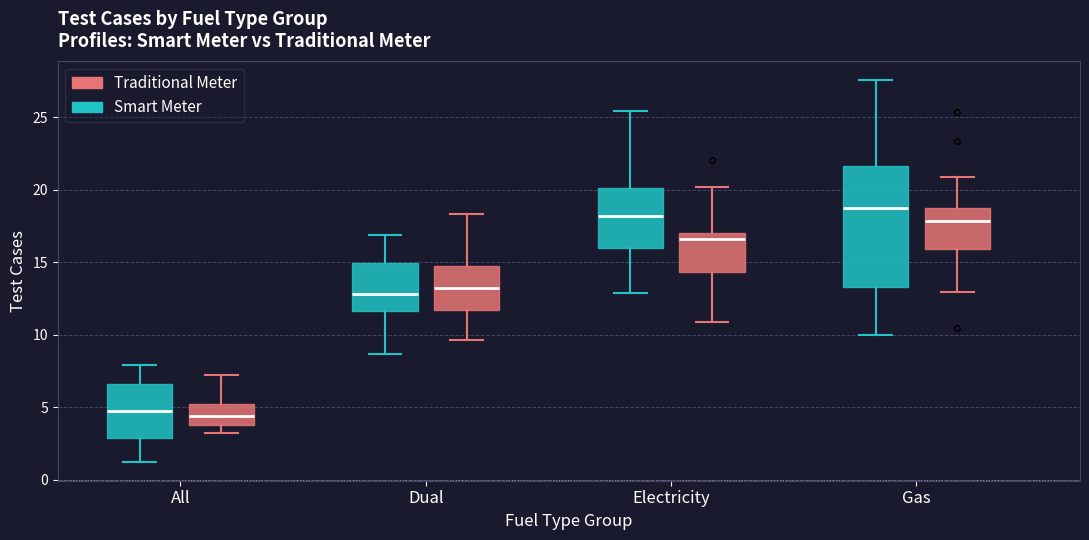

Where is the upper edge of the box for Dual (Smart Meter) on the y-axis? The values are not printed on the chart, so give them approximately, as read against the axis.

15.0